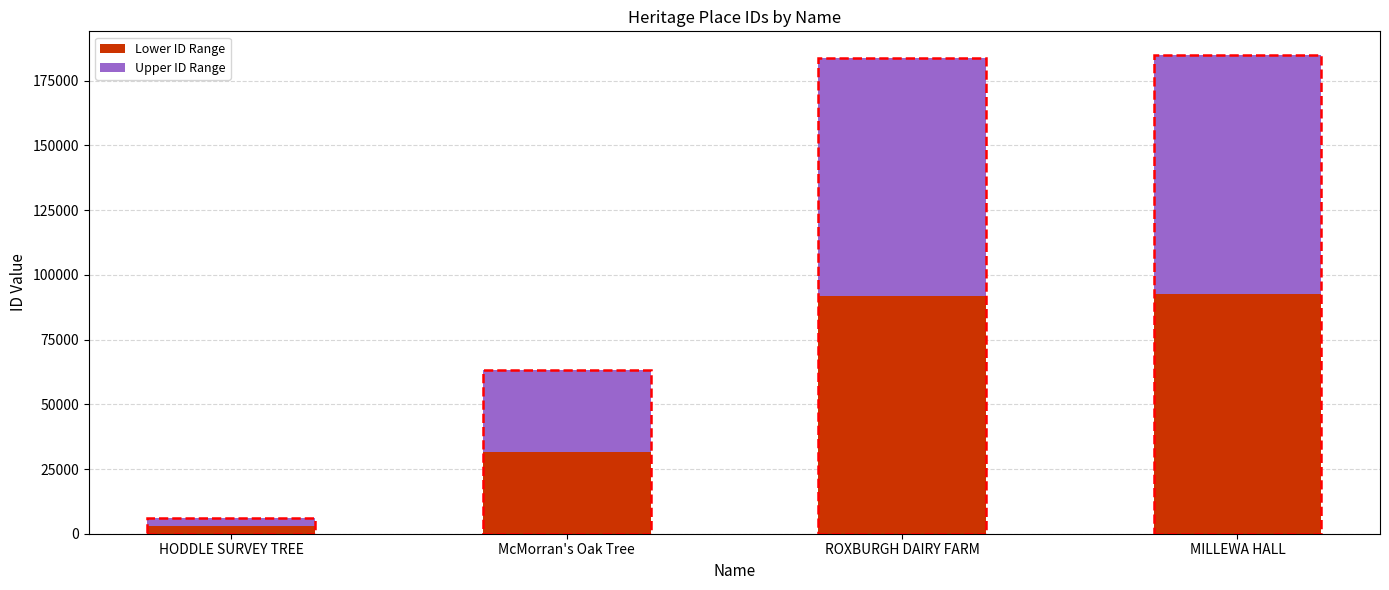

The Lower ID Range series shows 91902 at ROXBURGH DAIRY FARM. True or false?

True